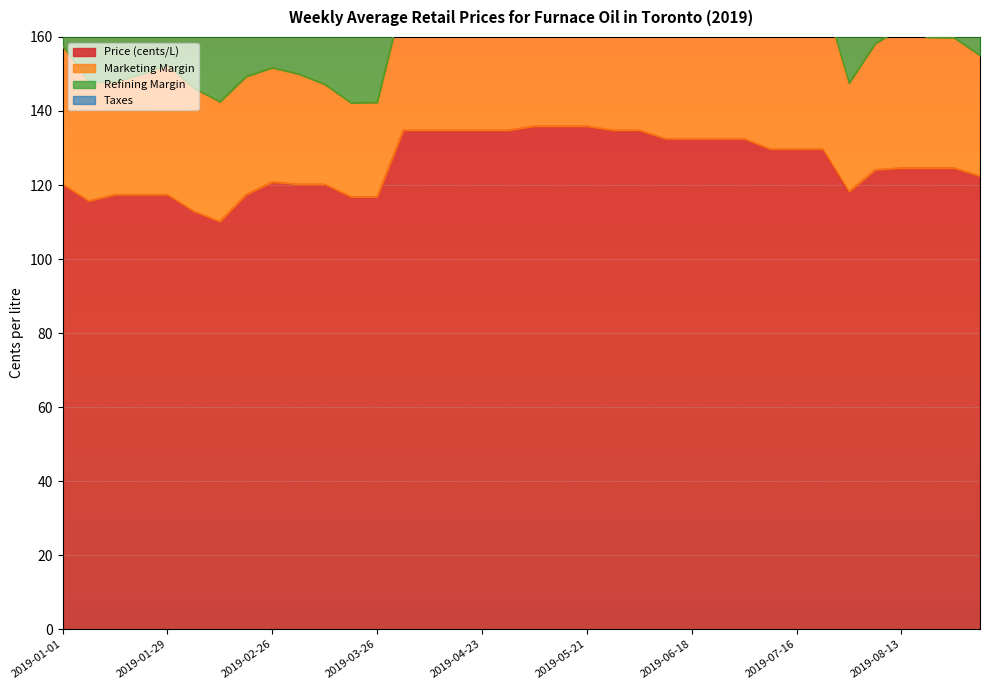

True or false: Taxes and Price (cents/L) intersect in this chart.

False